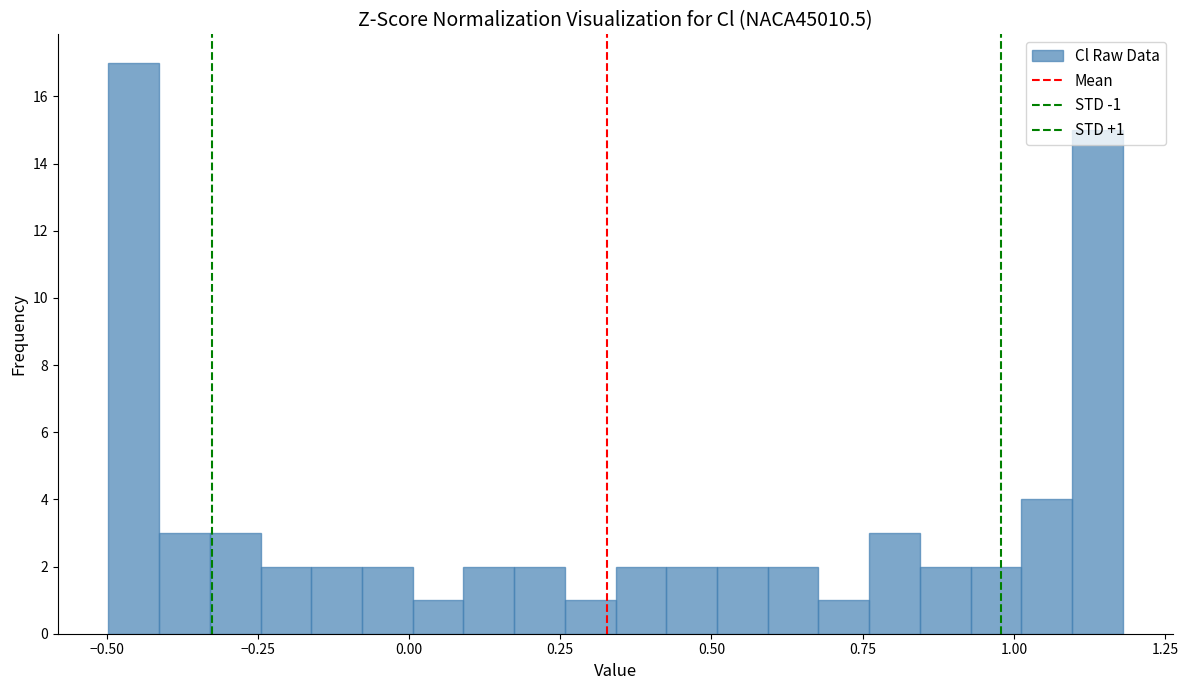

Around what value on the x-axis is the tallest bar? Give the approximate position of its centre, as read against the axis.

-0.45